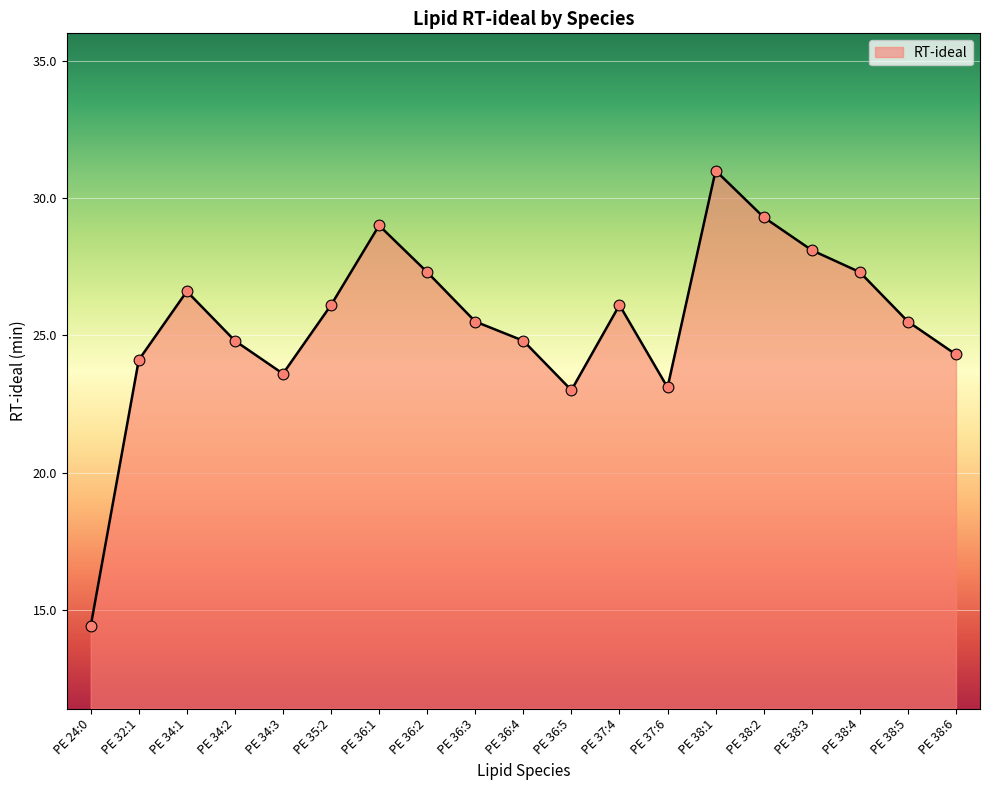

Which has a higher value, PE 38:4 or PE 34:2?

PE 38:4